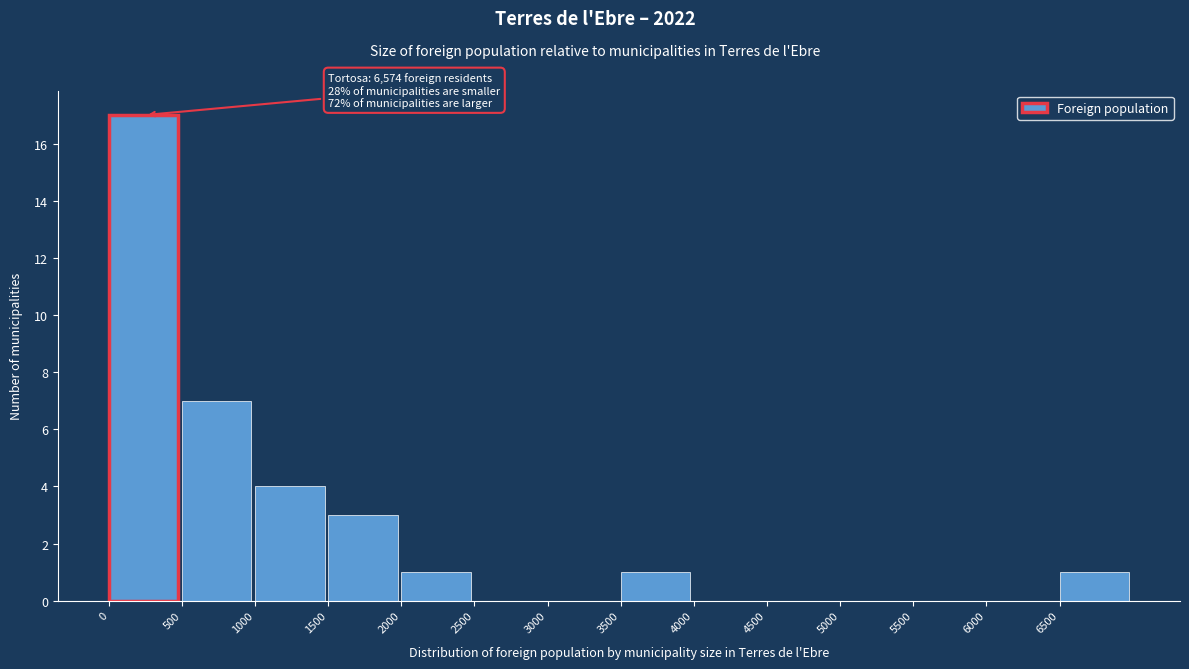

Which range on the x-axis has the tallest bar?

0 to 500